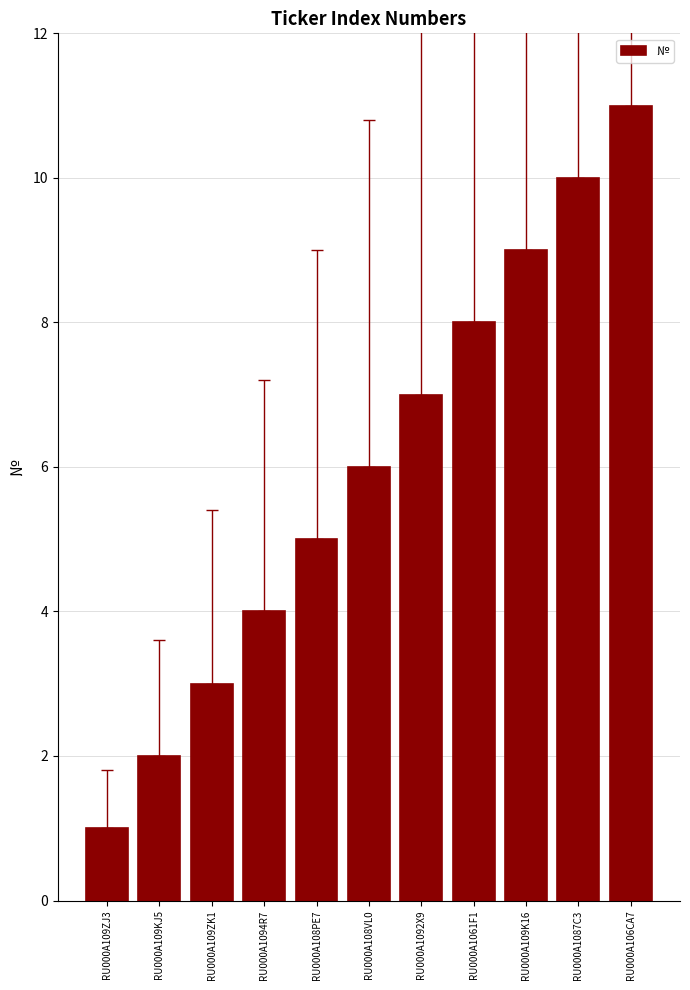

How many bars are there in total?

11